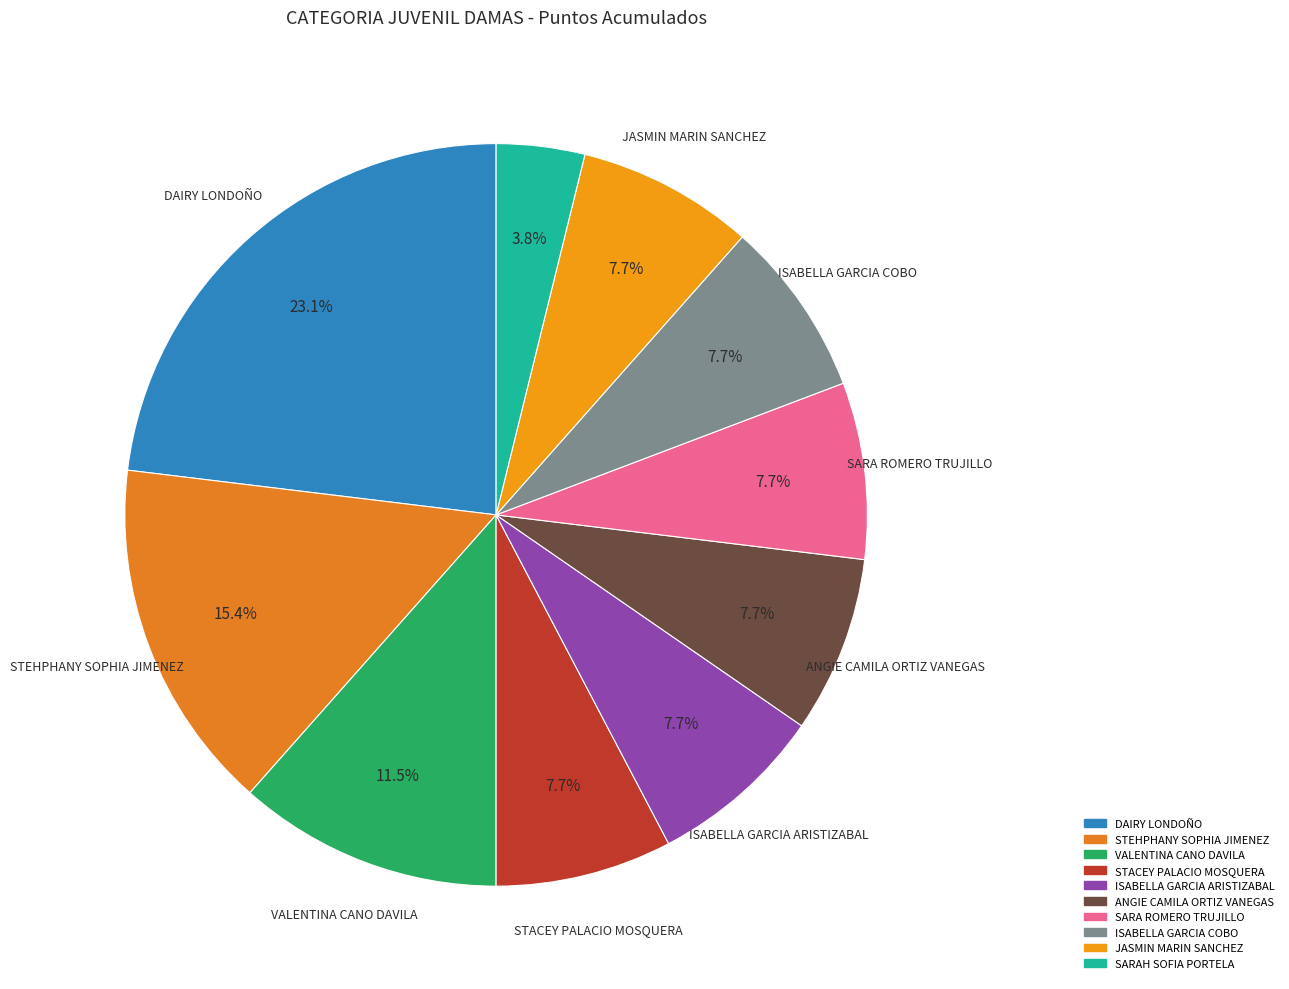

Count the number of slices in the pie.

10